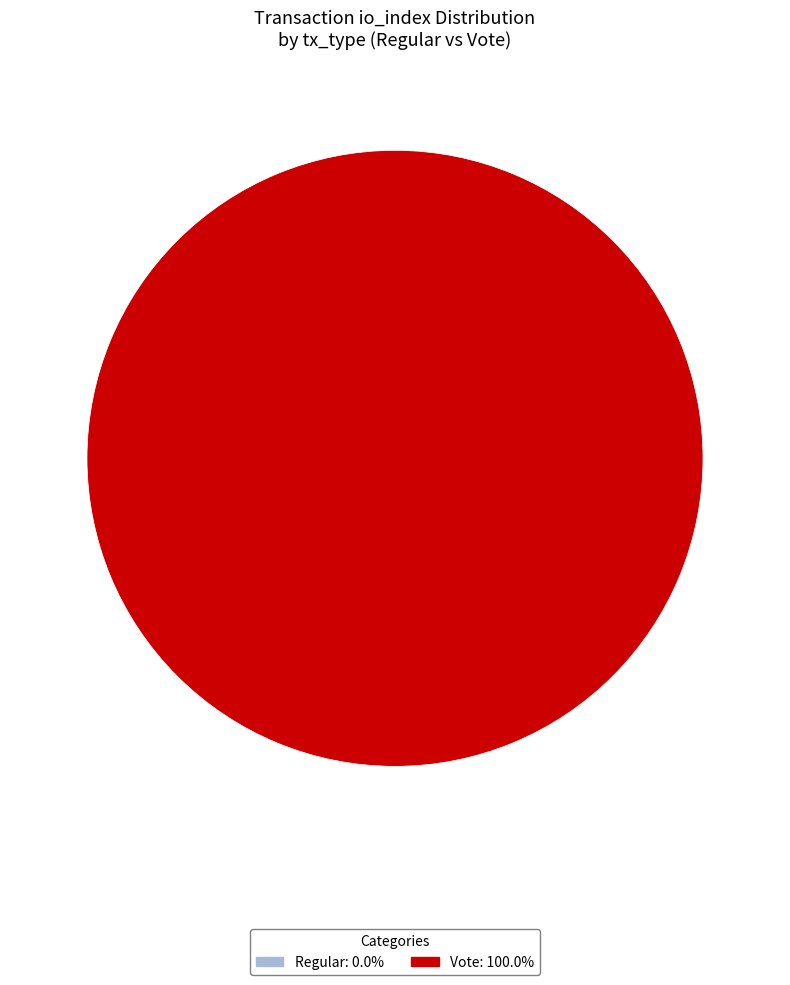

The Regular (io_index=0) slice represents 0% of the pie. True or false?

True